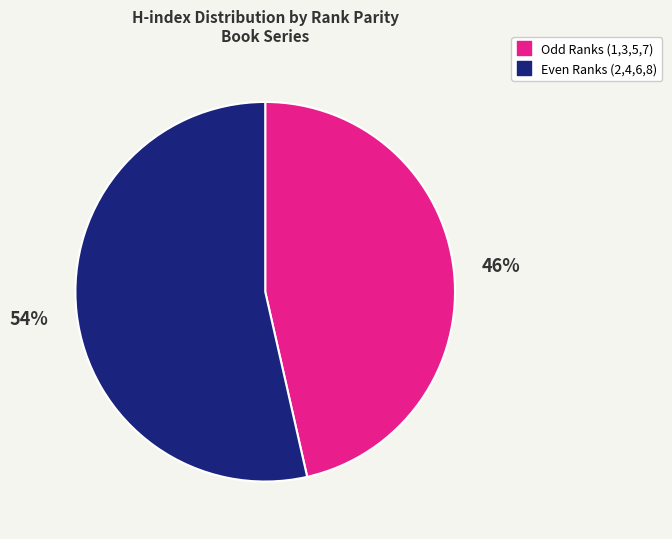

To the nearest percent, what is the average slice percentage?

50%